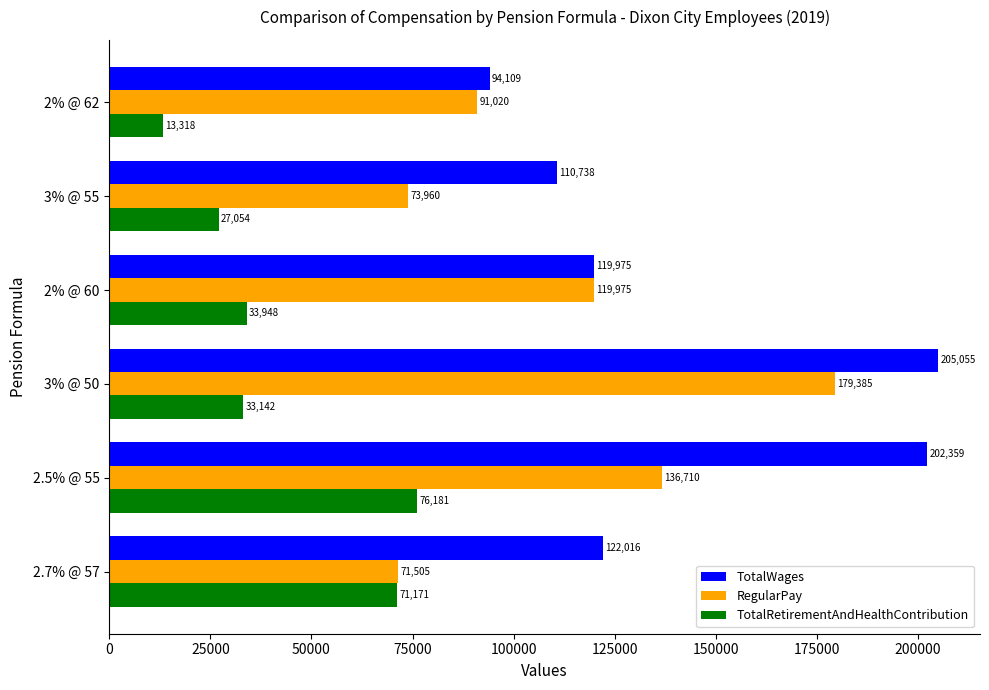

Which series has the largest total across all categories?

TotalWages